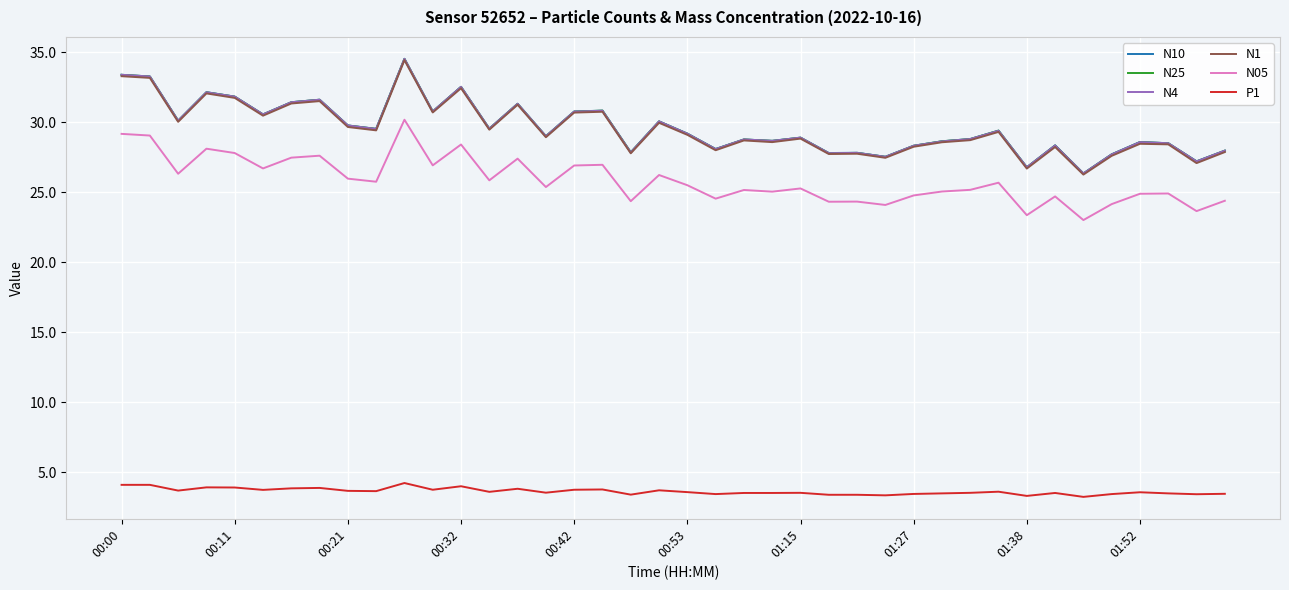

What is the greatest value displayed?

34.5